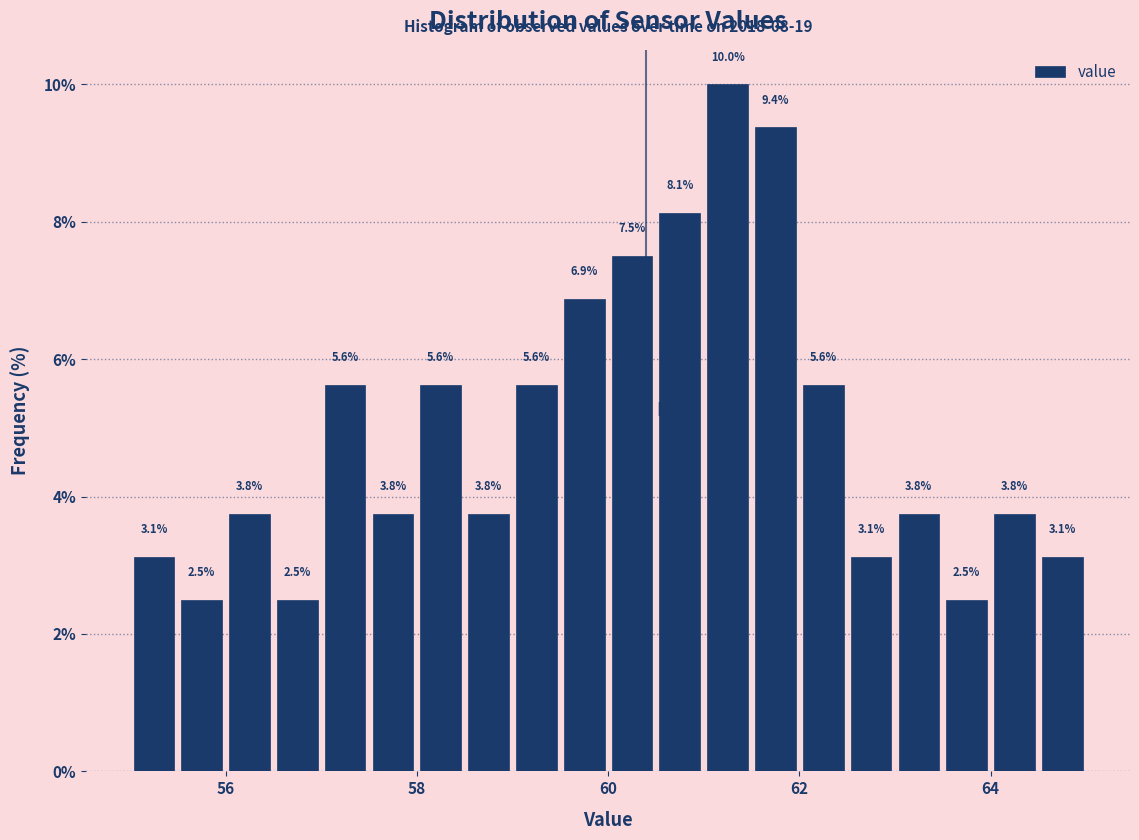

Around what value on the x-axis is the tallest bar? Give the approximate position of its centre, as read against the axis.

61.2